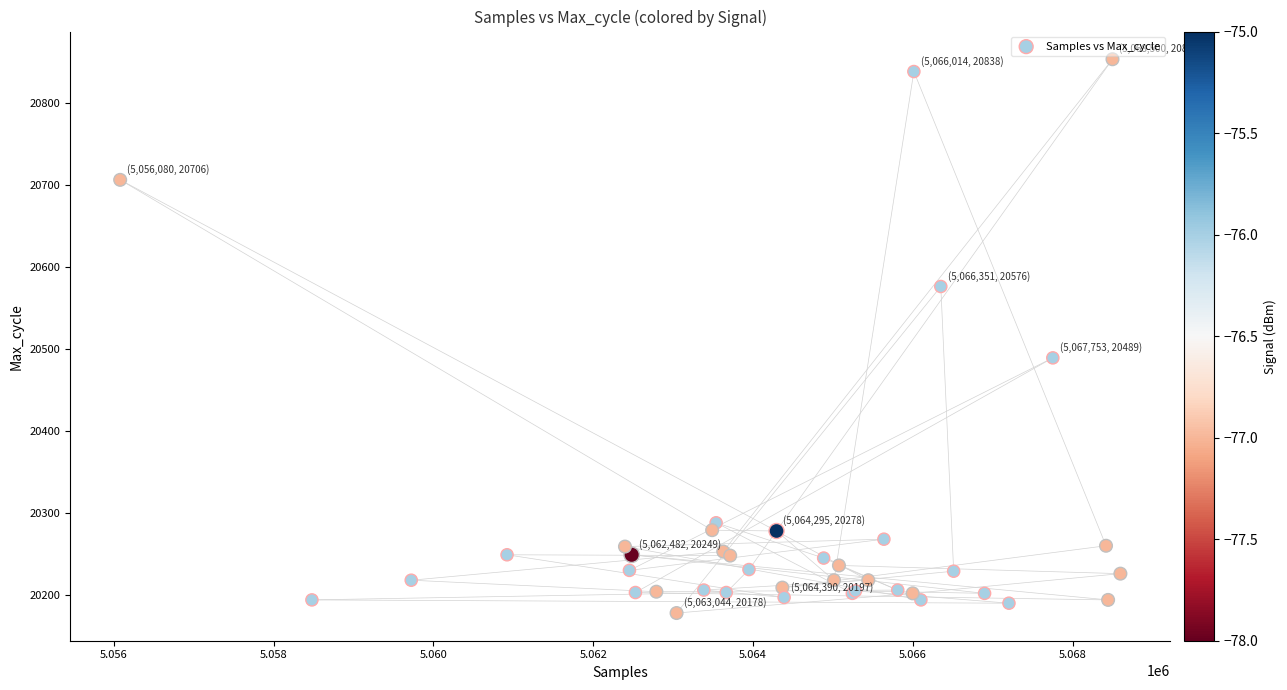

What Y value in the scatter plot is closest to 20515?

20489